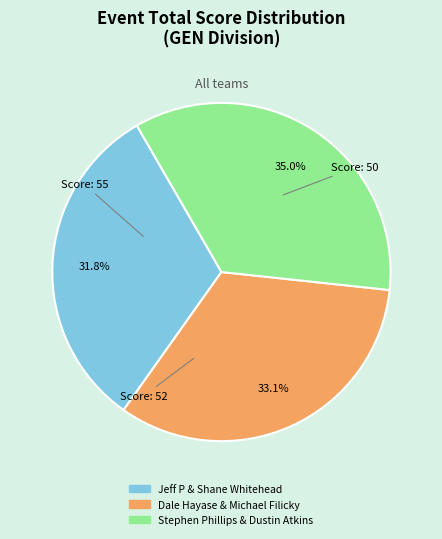

Which category has the biggest portion of the pie?

Stephen Phillips & Dustin Atkins